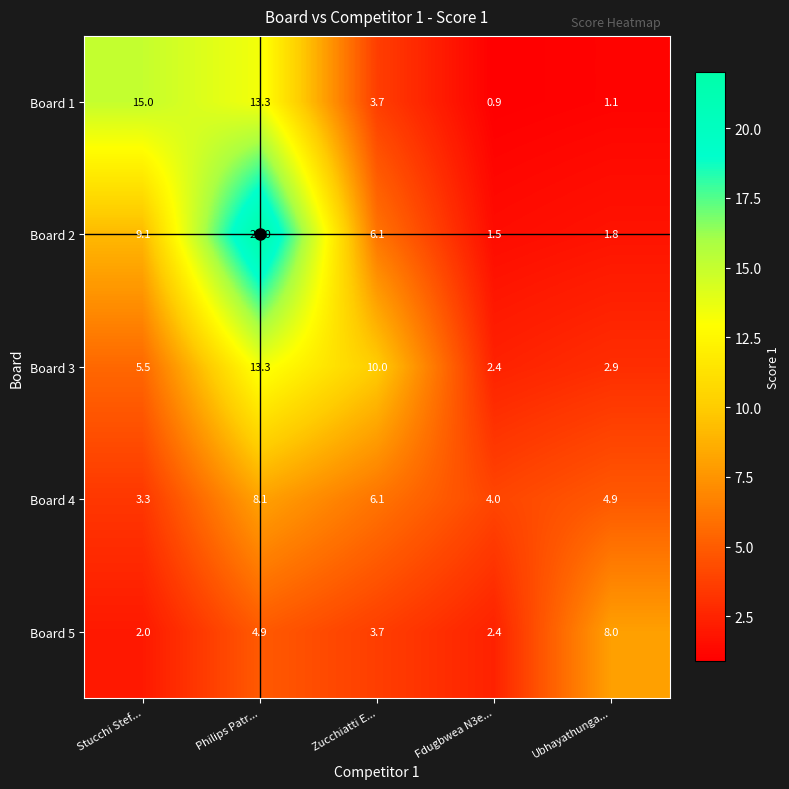

Rank the series by their maximum value, from highest to lowest.

Board 2, Board 1, Board 3, Board 4, Board 5